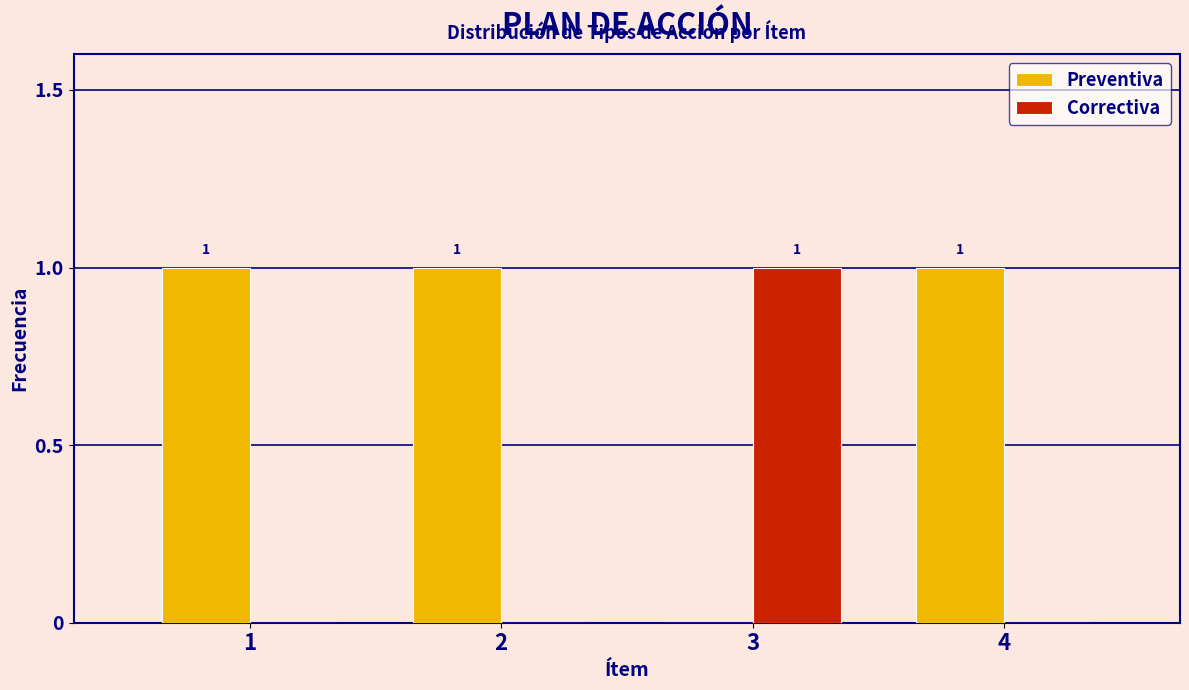

Reading right to left, transcribe all the data shown in this chart.

Preventiva: 4=1	3=0	2=1	1=1
Correctiva: 4=0	3=1	2=0	1=0